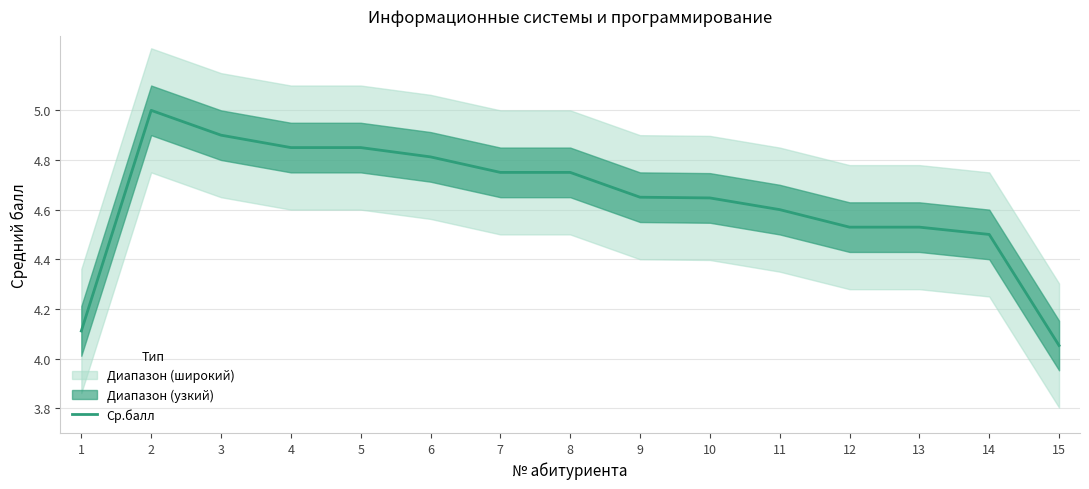

Reading right to left, transcribe all the data shown in this chart.

15=4.1	14=4.5	13=4.5	12=4.5	11=4.6	10=4.6	9=4.7	8=4.8	7=4.8	6=4.8	5=4.8	4=4.8	3=4.9	2=5.0	1=4.1